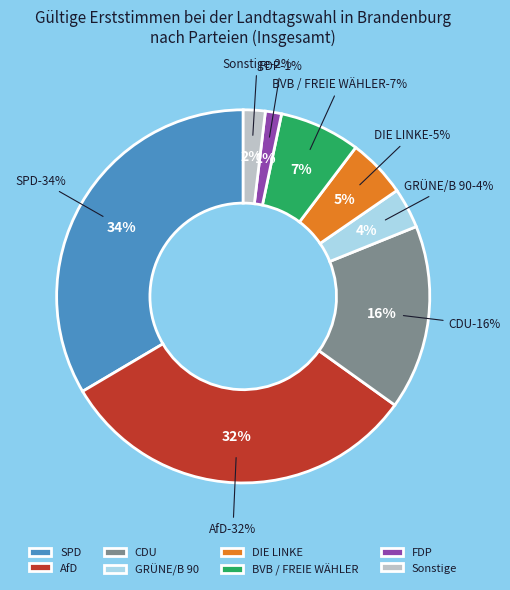

How many slices are in this pie chart?

8